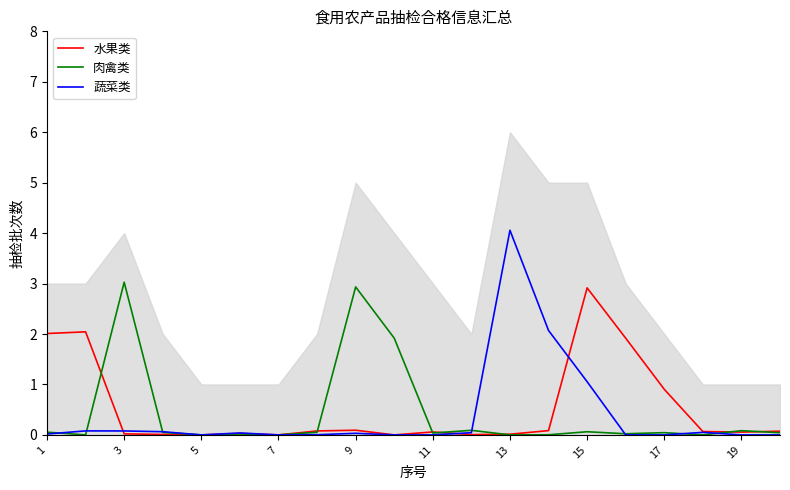

The value of 蔬菜类 at 1 is 0.0. True or false?

False